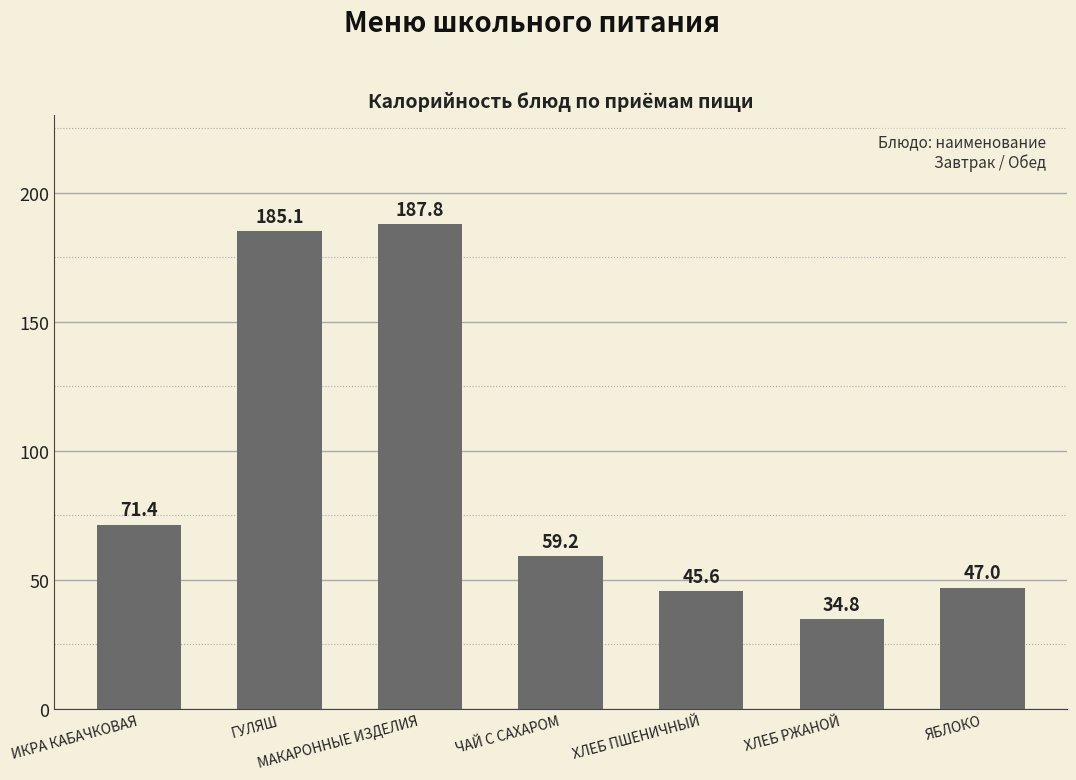

What is the sum of all values?

630.9